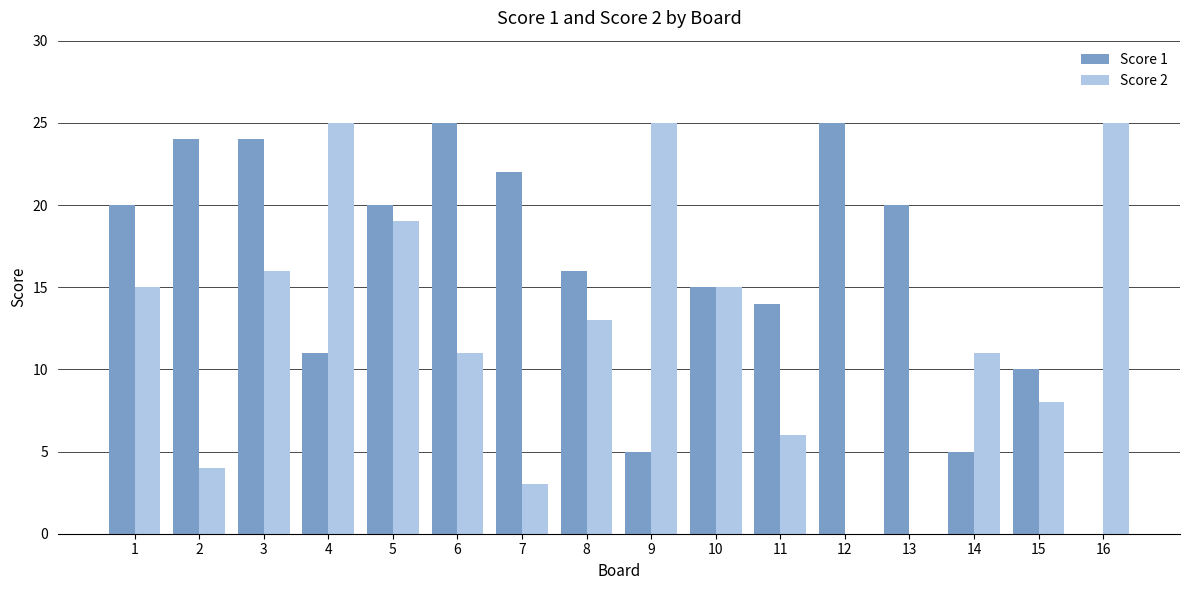

What is the sum of the Score 1 values at 10 and 7?

37